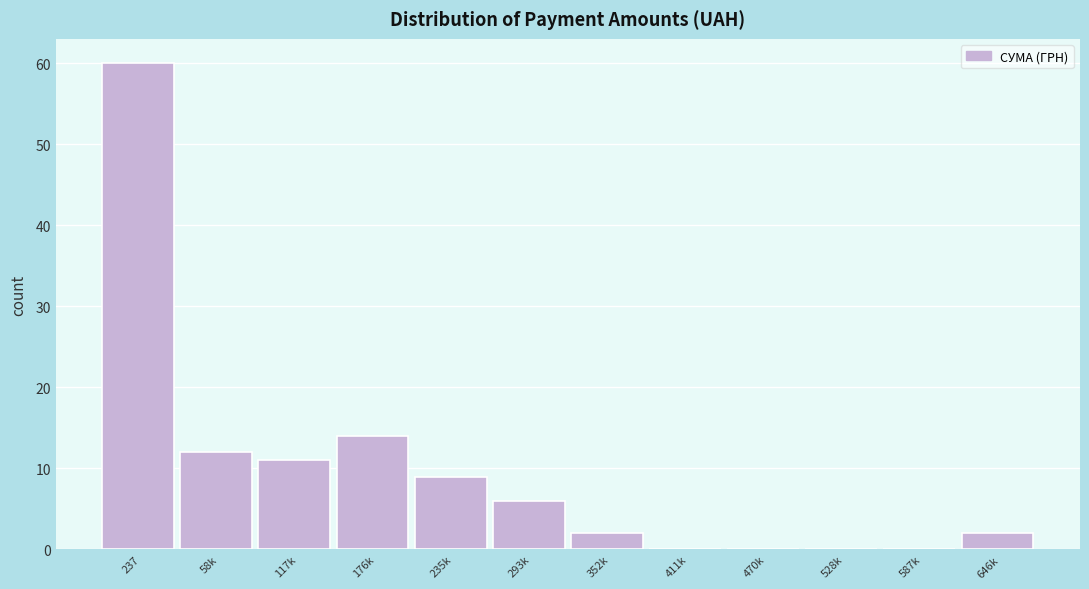

Reading right to left, what are all the values shown in this chart?

646k=2	587k=0	528k=0	470k=0	411k=0	352k=2	293k=6	235k=9	176k=14	117k=11	58k=12	237=60